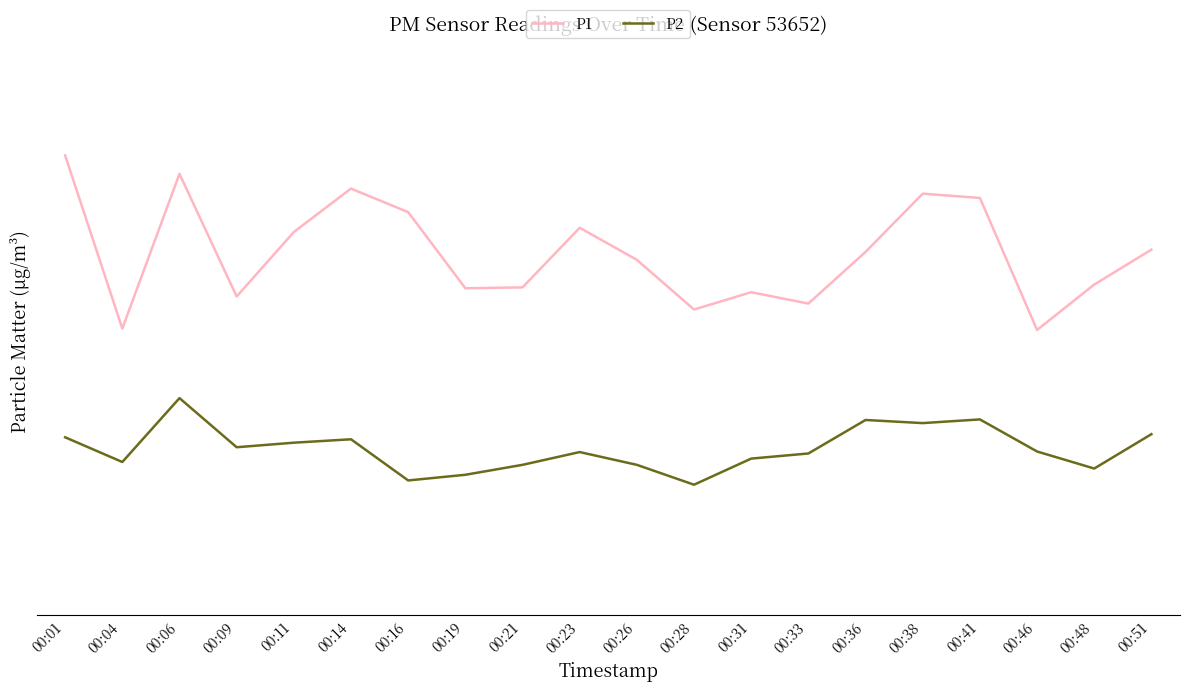

At which label is P1 closest to 31?

00:51